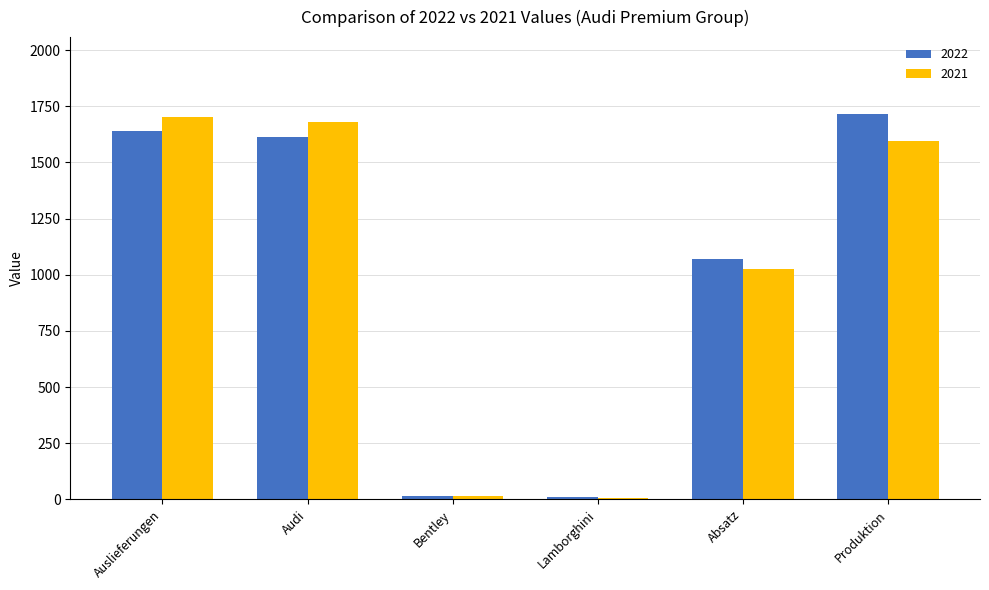

At which category is the sum across all series the highest?

Auslieferungen